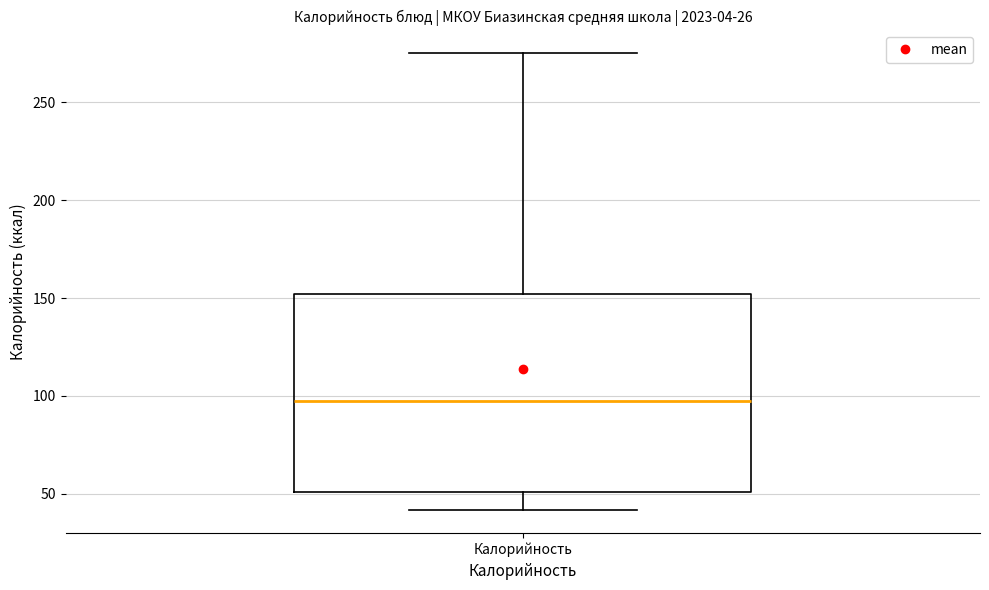

Where is the upper edge of the box for Калорийность on the y-axis? The values are not printed on the chart, so give them approximately, as read against the axis.

150